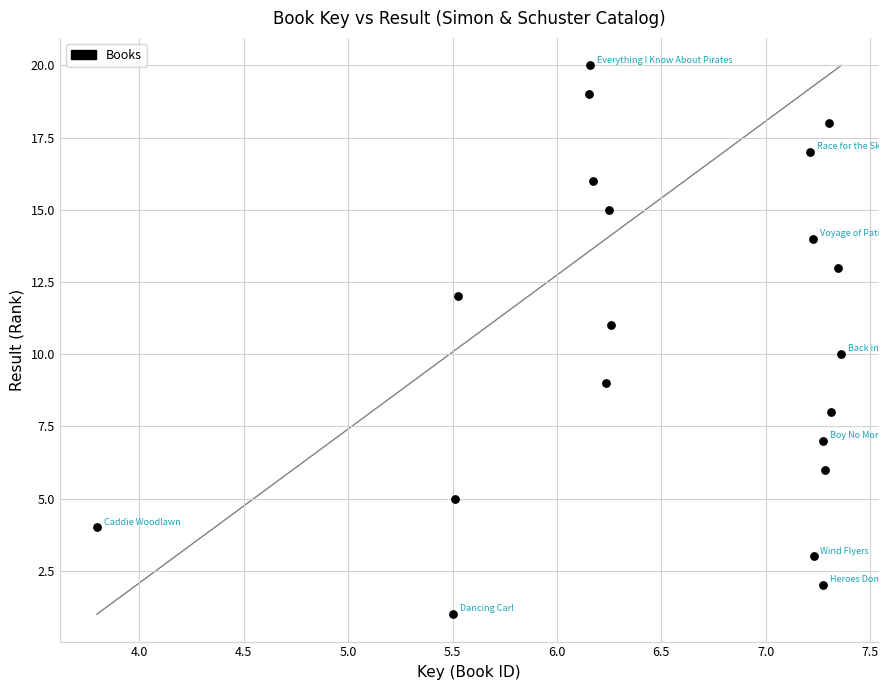

What is the range of Y values (max minus min)?

19